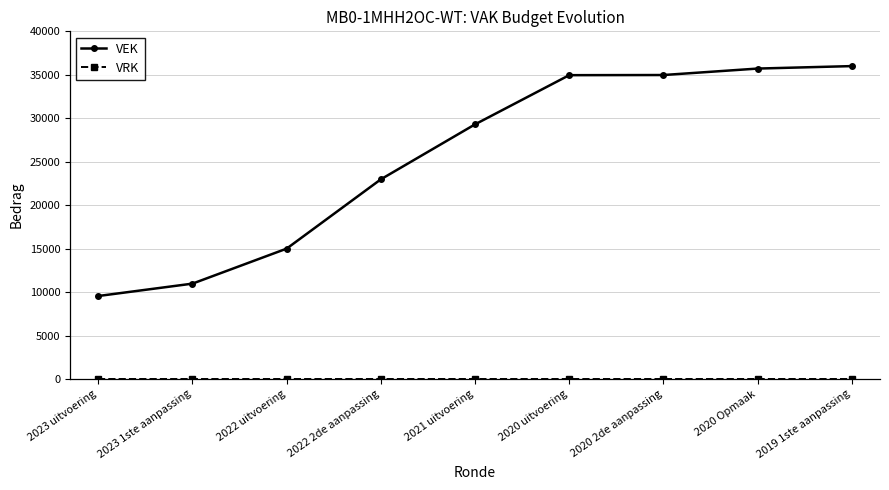

How many data points does each series have?

9